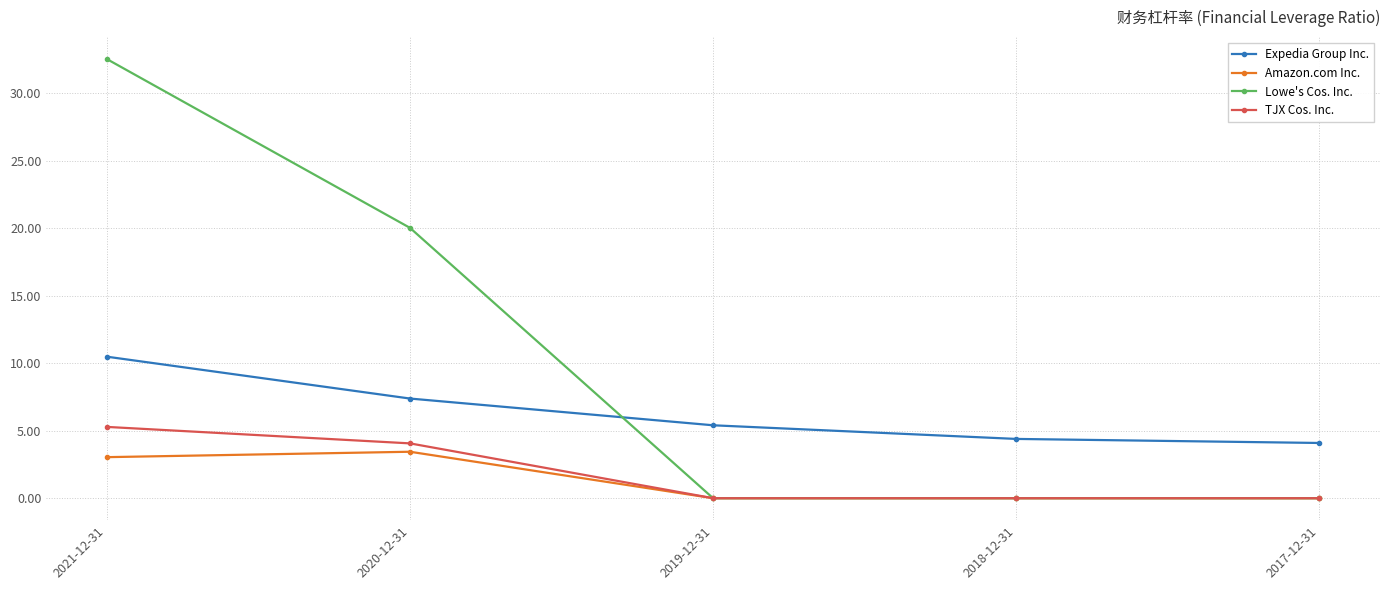

What is the sum of the Expedia Group Inc. values at 2017-12-31 and 2020-12-31?

11.5